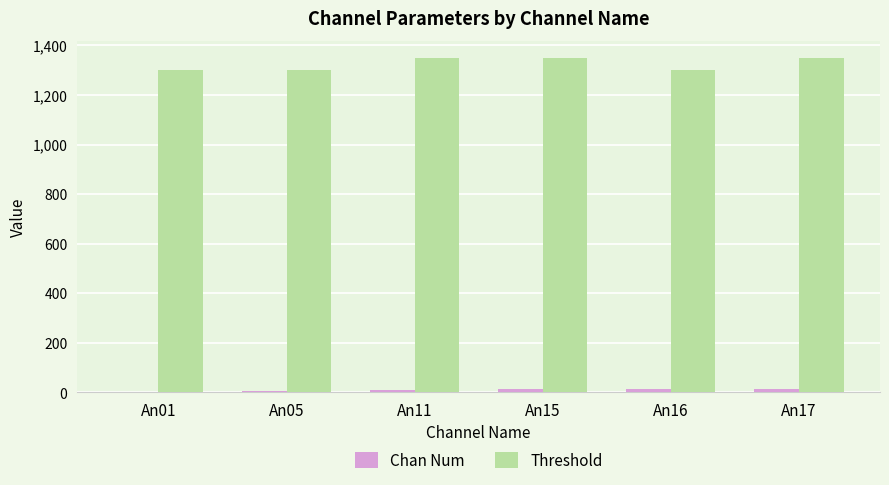

The Threshold series shows 1300 at An05. True or false?

True